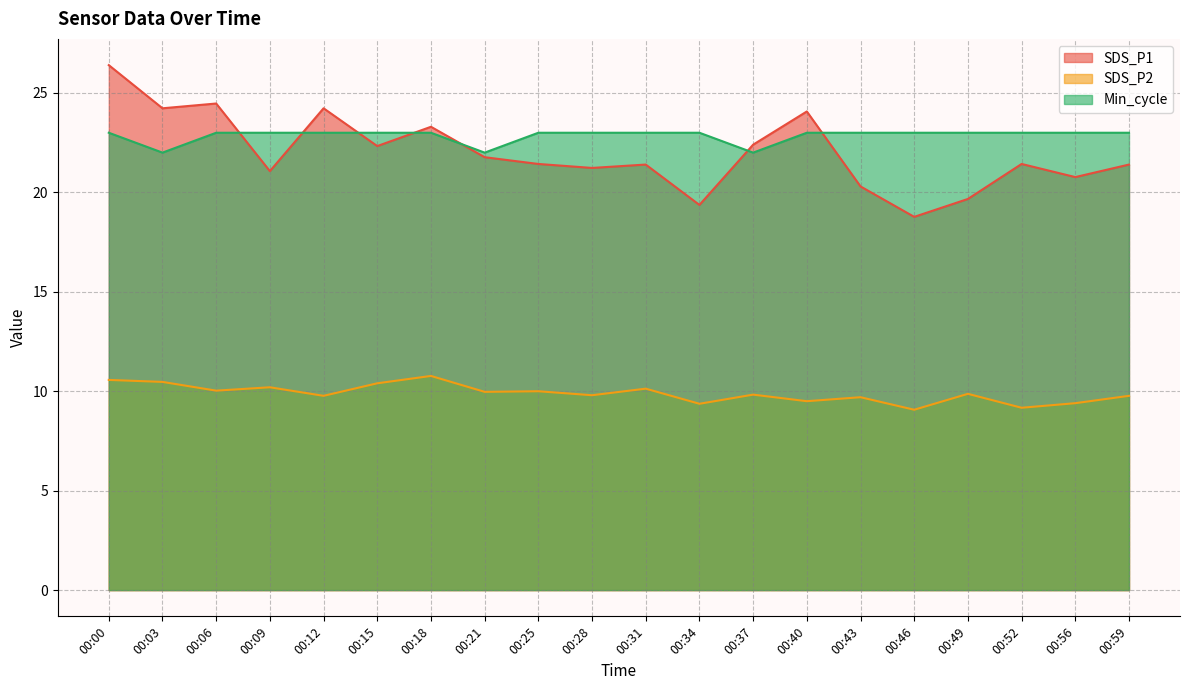

What is the value of the SDS_P2 point at the 10th from the left?

9.8